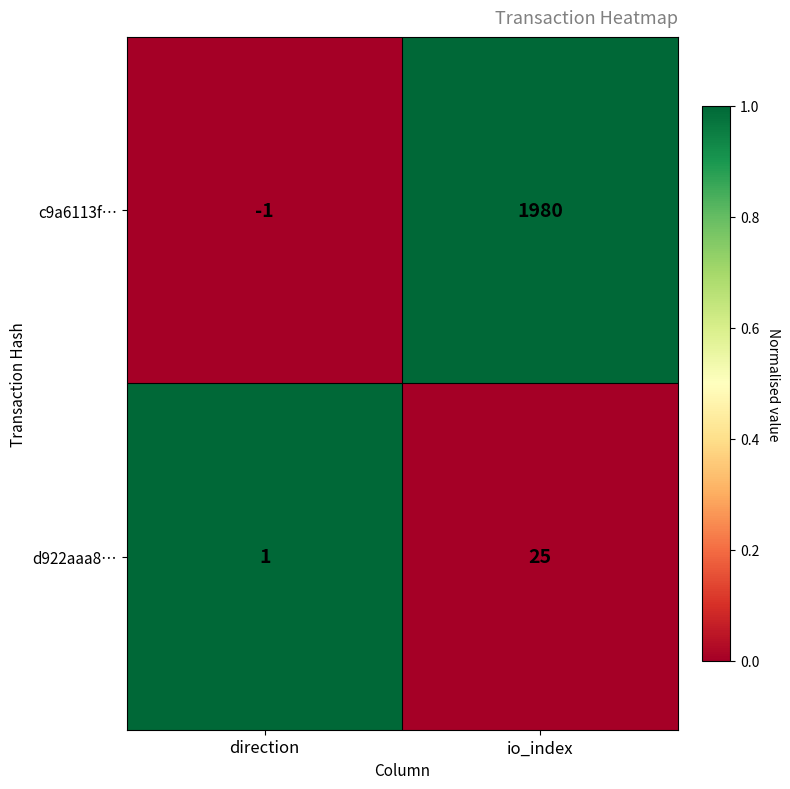

Is it true that c9a6113f… equals 1980 at io_index?

True